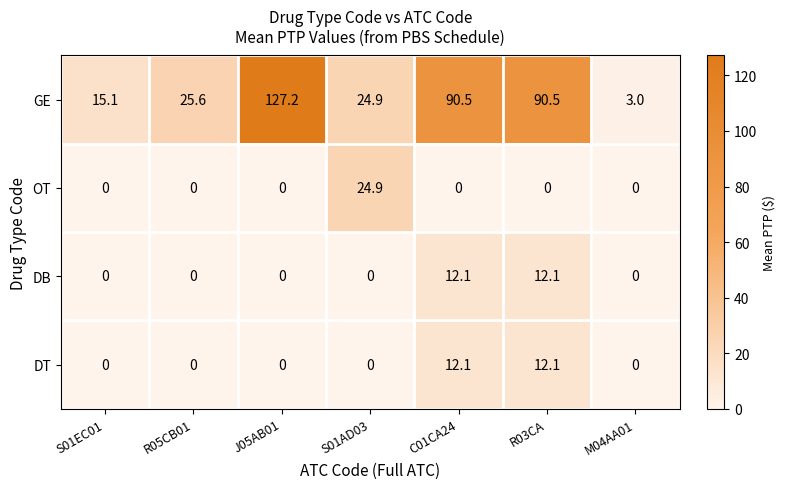

Which category has the highest value across all series?

J05AB01